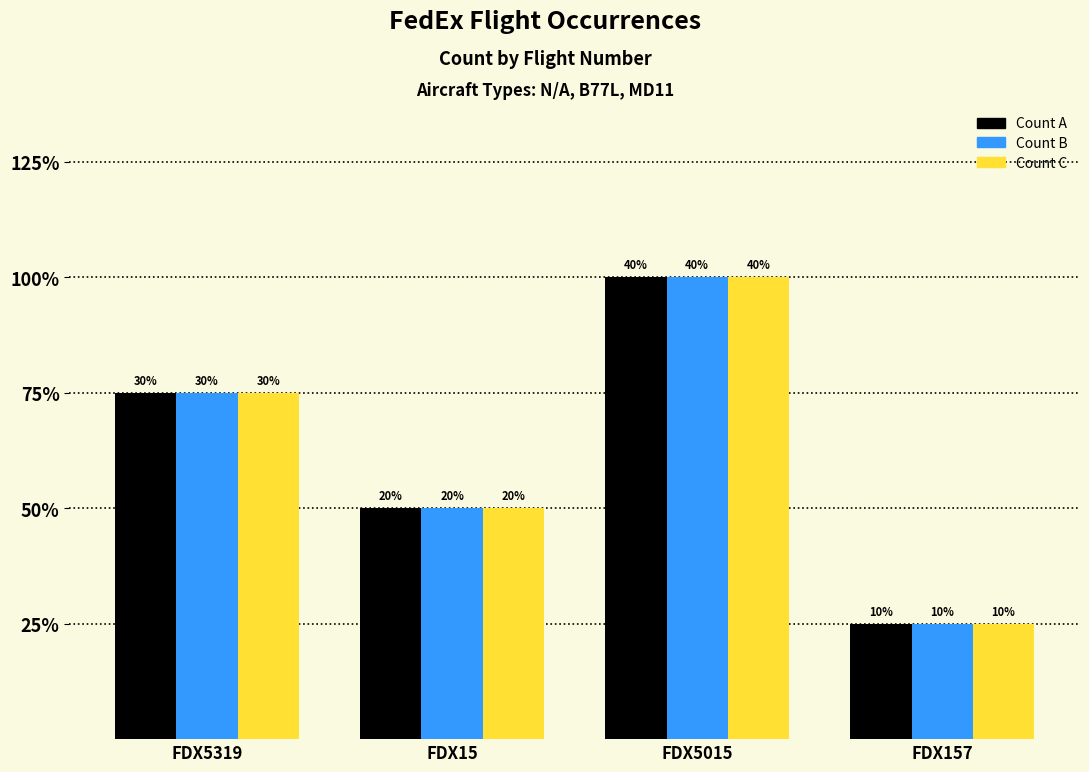

What is the difference between the Count A values at FDX15 and FDX5319?

1